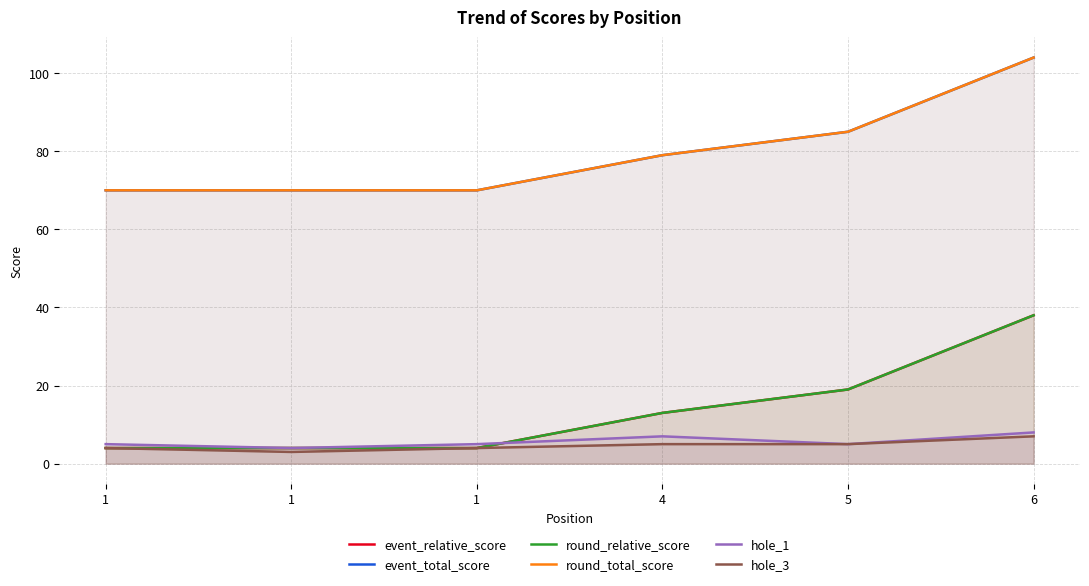

Is the value of round_relative_score at 4 greater than the value of event_relative_score at 4?

No